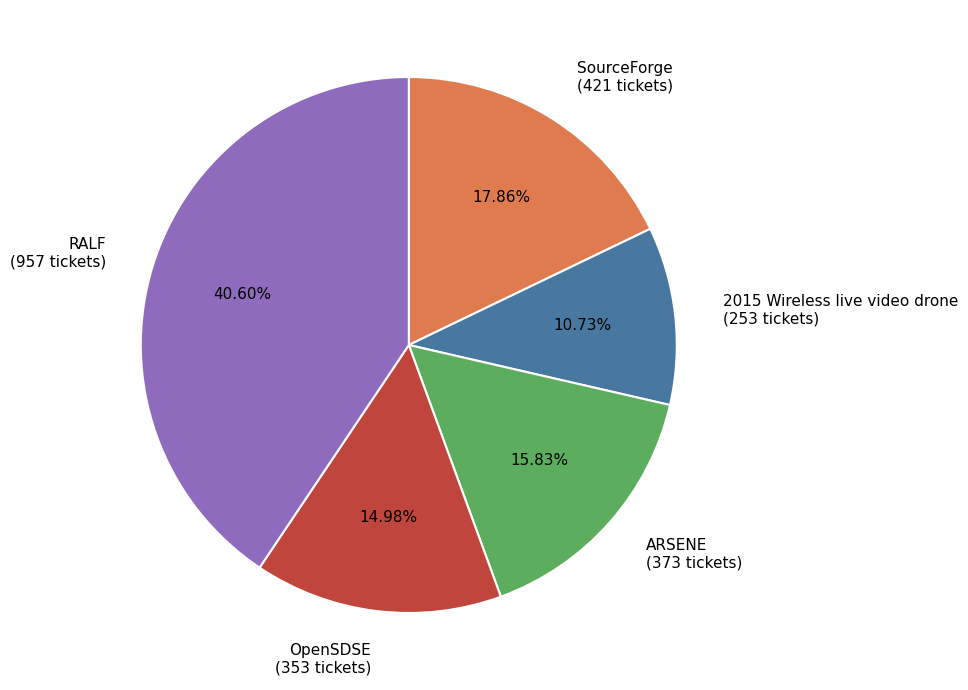

What is the largest slice in the pie chart?

RALF (957 tickets)